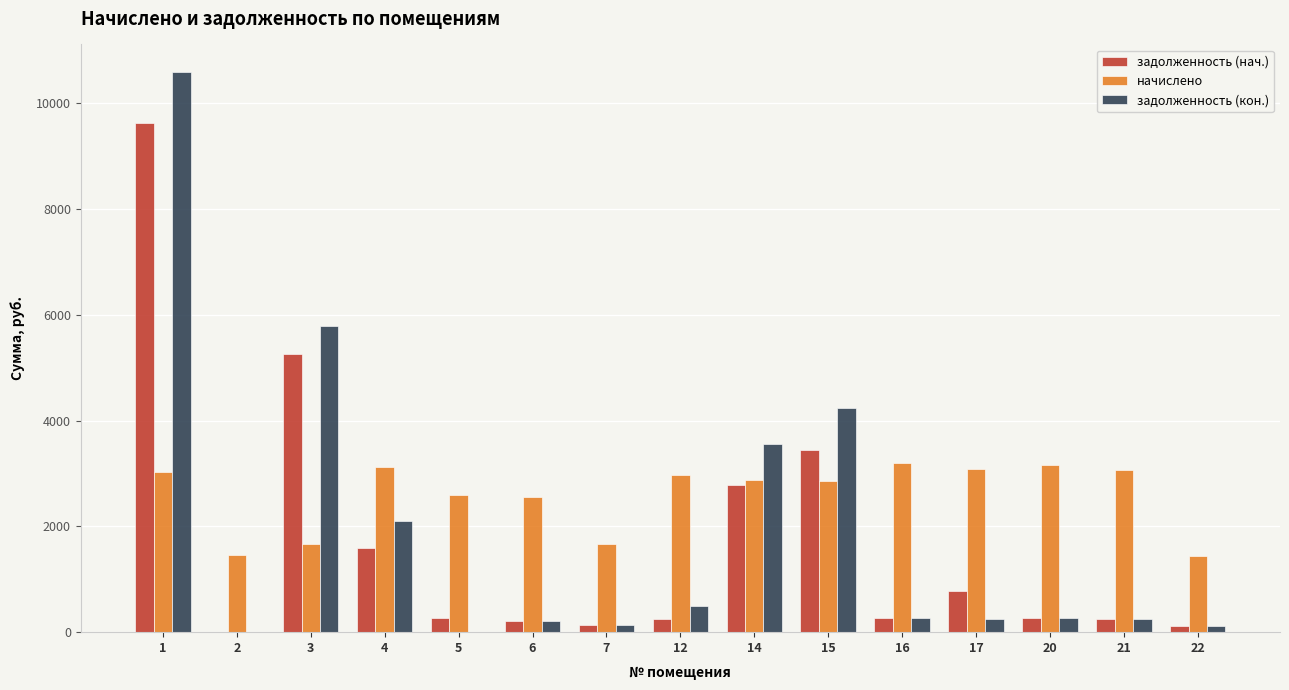

What is the greatest value displayed?

10586.6